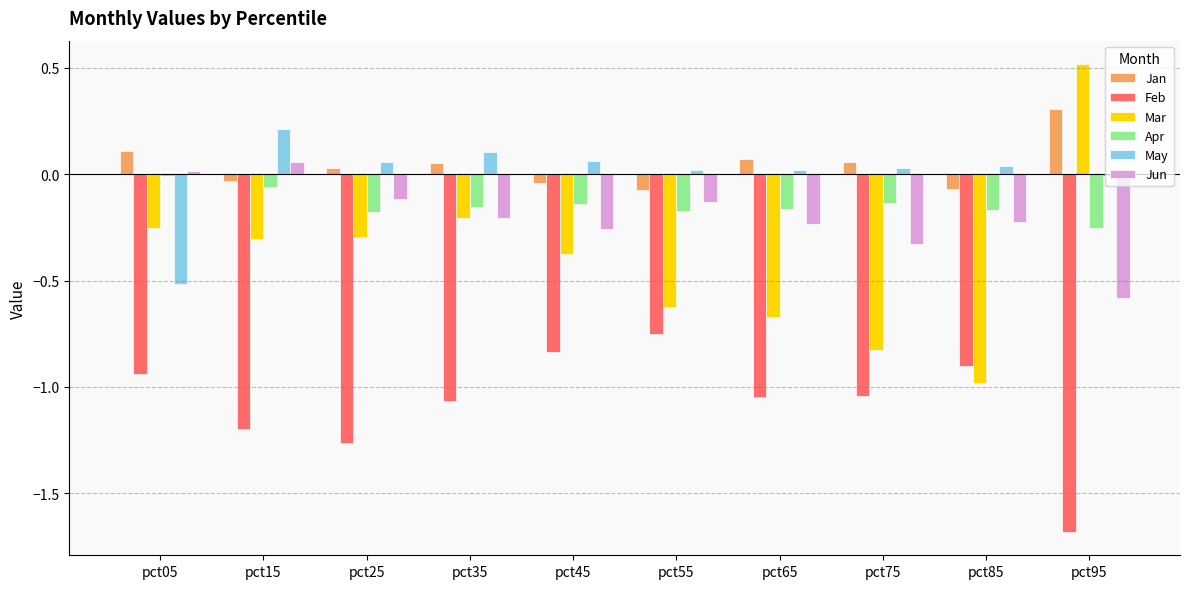

Are the bars grouped side by side (vs. stacked)?

Yes